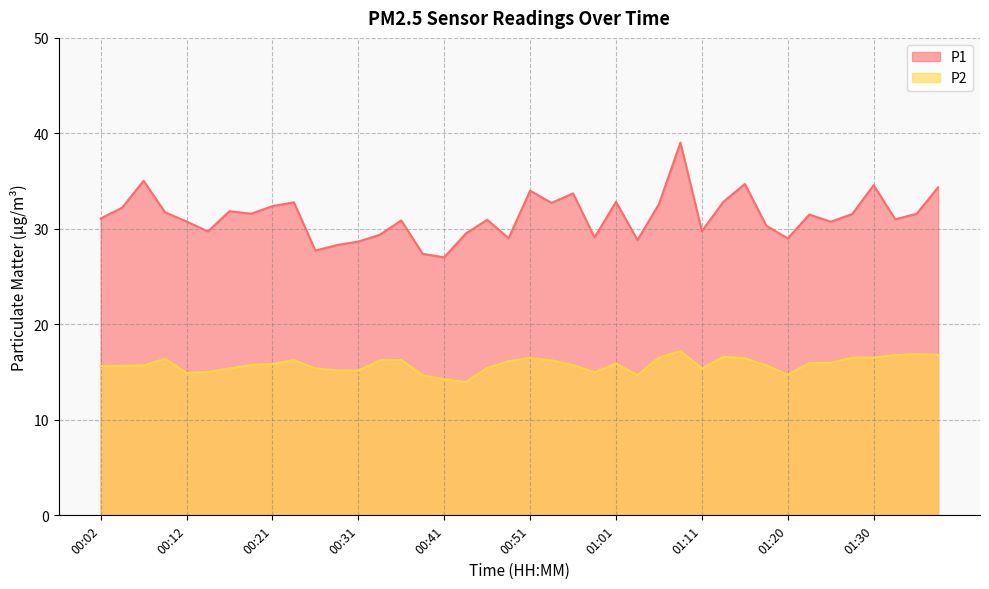

What is the value of the P1 point at the 37th from the left?

34.6